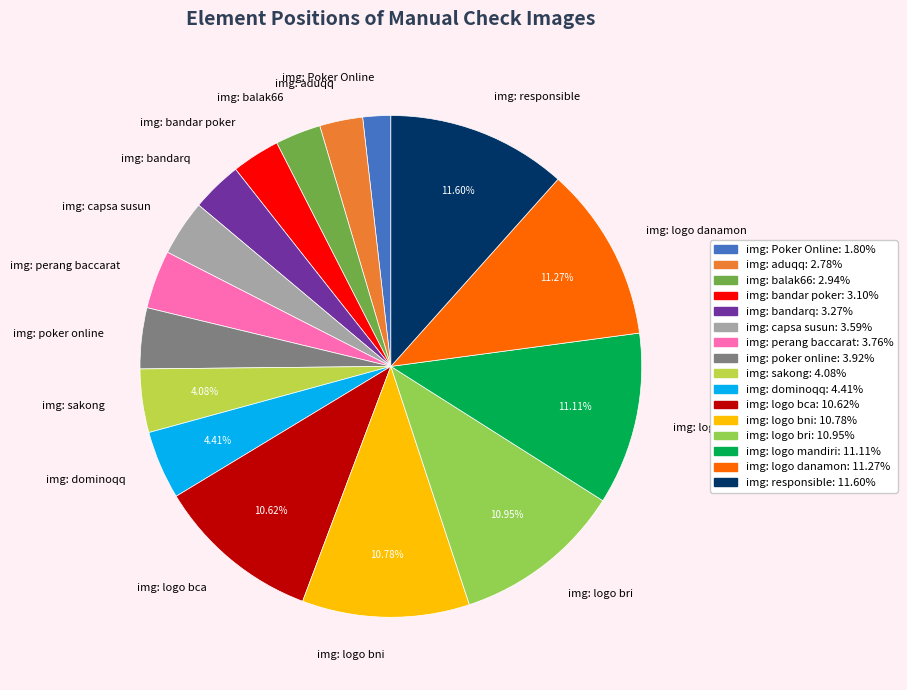

The img: poker online slice represents 18% of the pie. True or false?

False